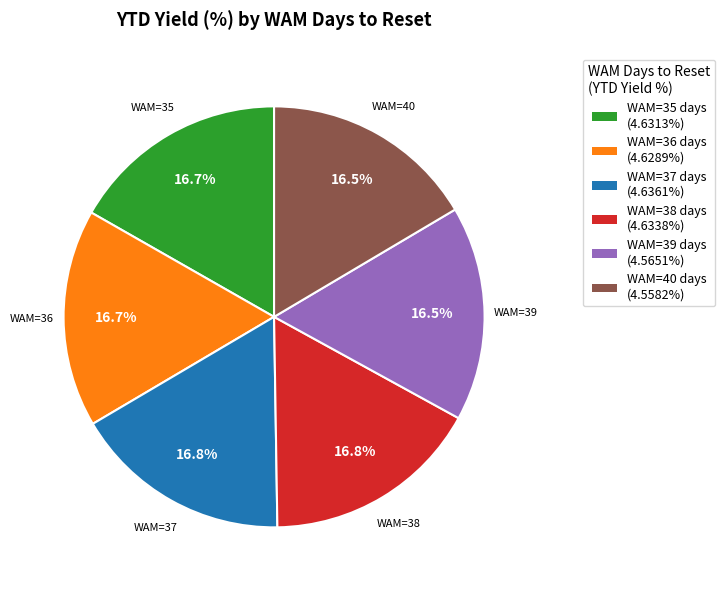

How much of the chart is everything except WAM=37 days (4.6361%)?

83.2%